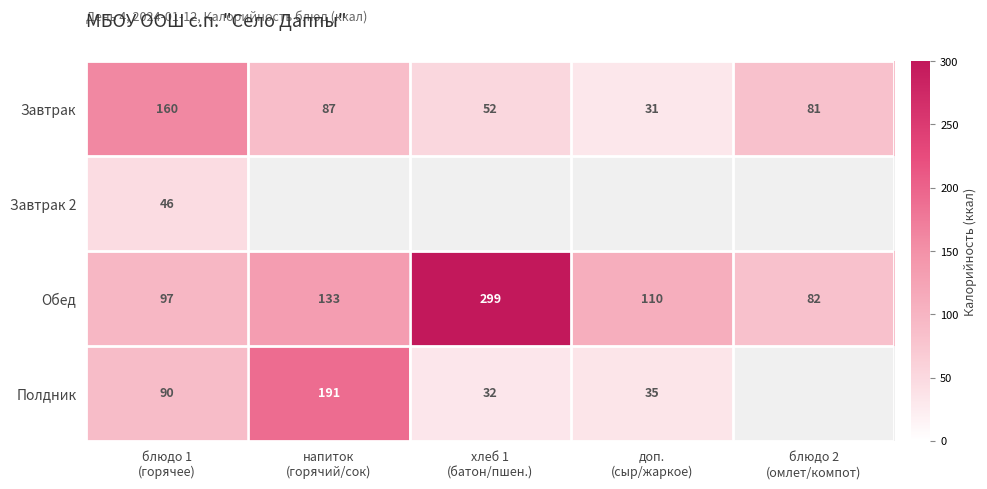

What is the difference between the second highest and minimum values in the Завтрак series?

56